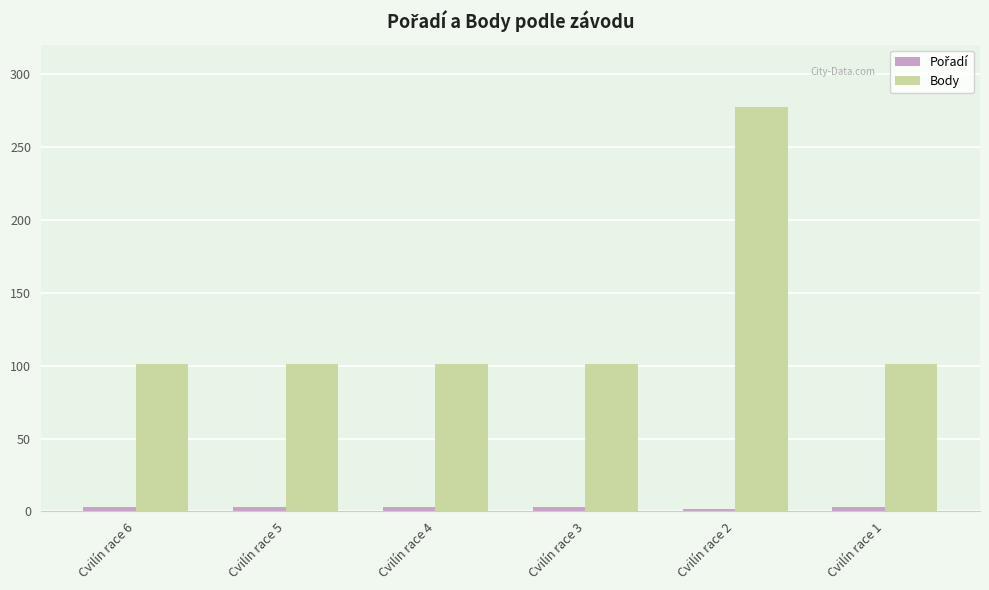

Are the bars horizontal?

No